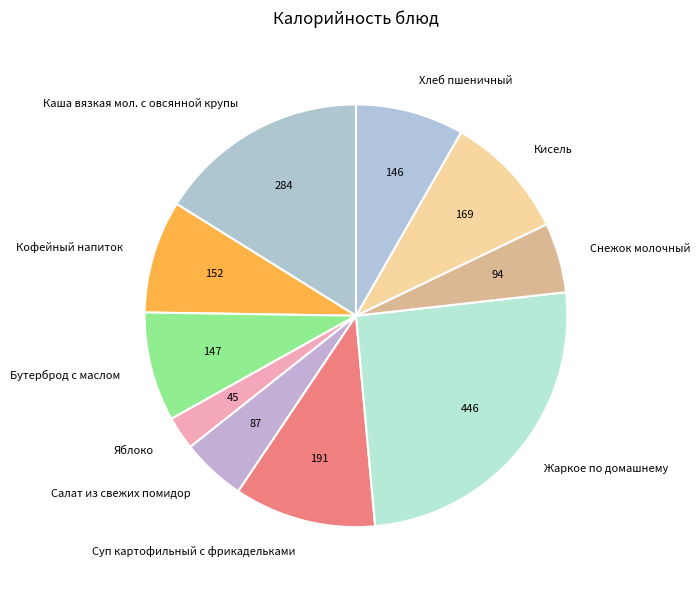

The Кофейный напиток slice represents 2% of the pie. True or false?

False